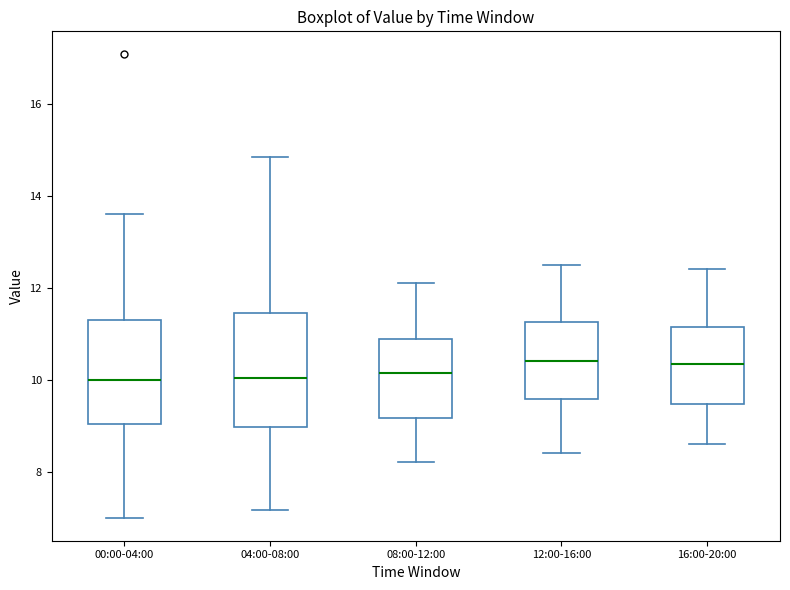

Where is the upper edge of the box for 04:00-08:00 on the y-axis? The values are not printed on the chart, so give them approximately, as read against the axis.

11.4